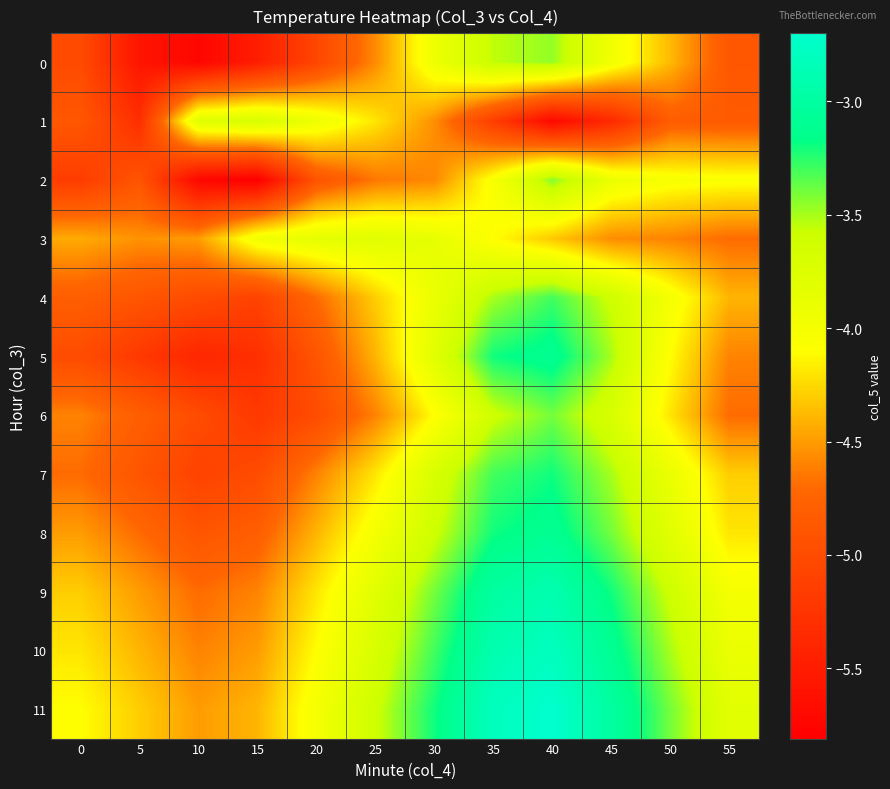

Rank the series by their maximum value, from lowest to highest.

3, 1, 0, 2, 6, 4, 7, 5, 8, 9, 10, 11